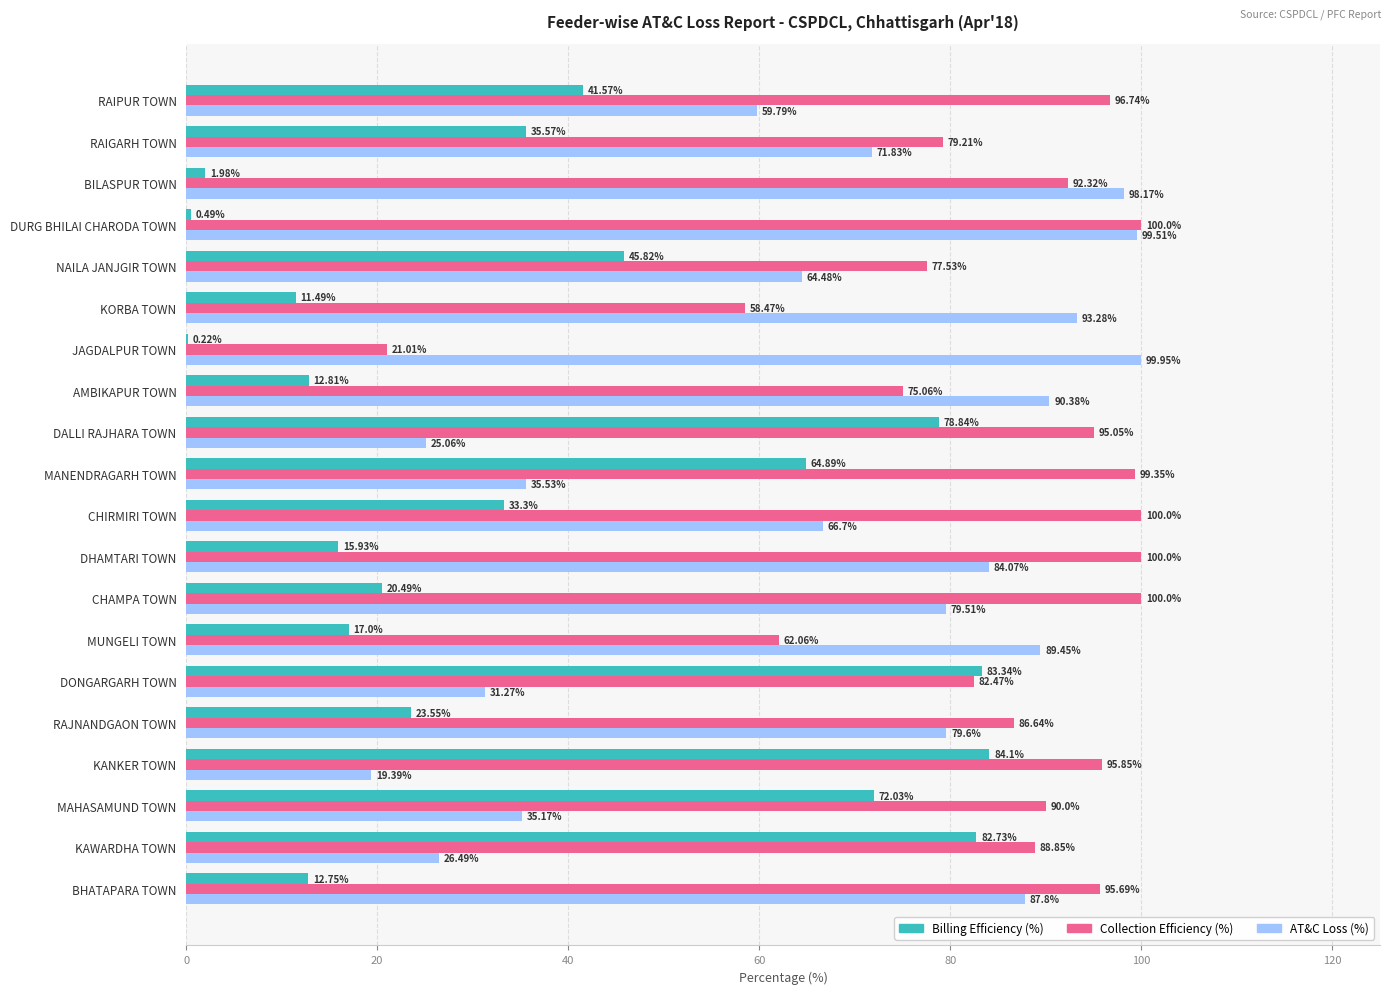

Which series changed the most between KANKER TOWN and DALLI RAJHARA TOWN?

AT&C Loss (%)